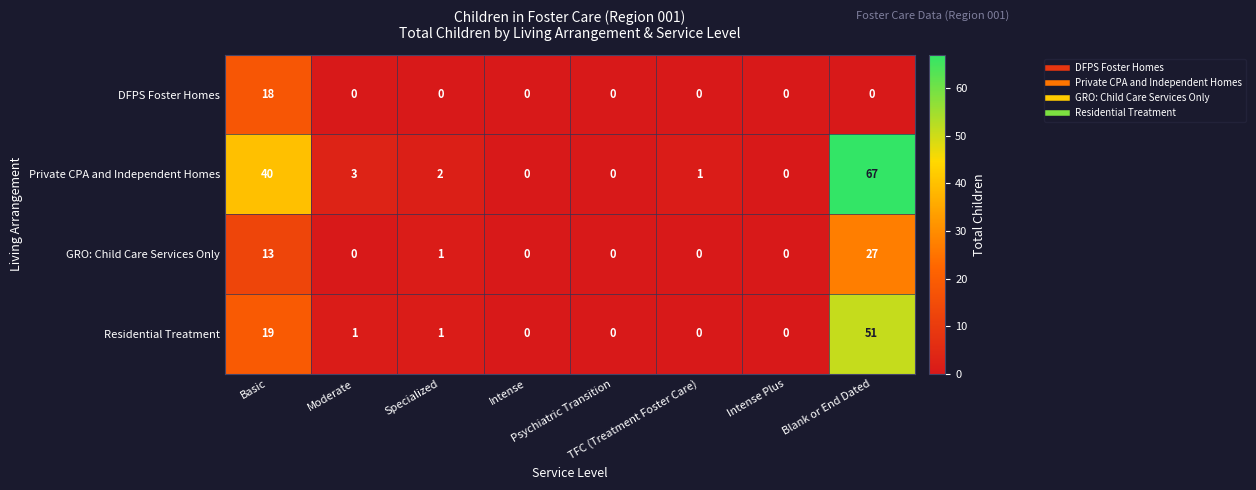

Rank the series by their average value, from lowest to highest.

DFPS Foster Homes, GRO: Child Care Services Only, Residential Treatment, Private CPA and Independent Homes